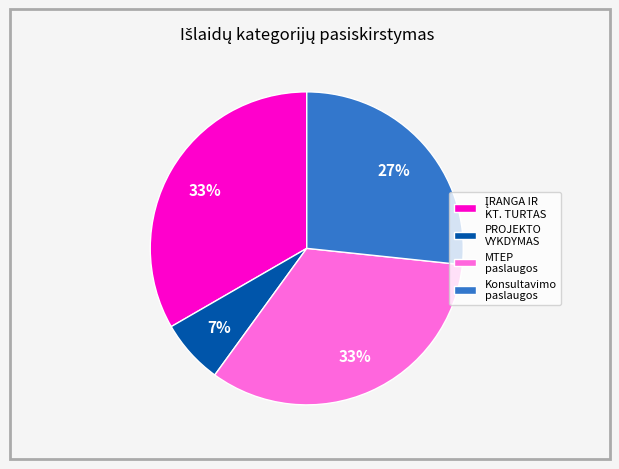

To the nearest percent, what portion does Konsultavimo paslaugos represent?

27%